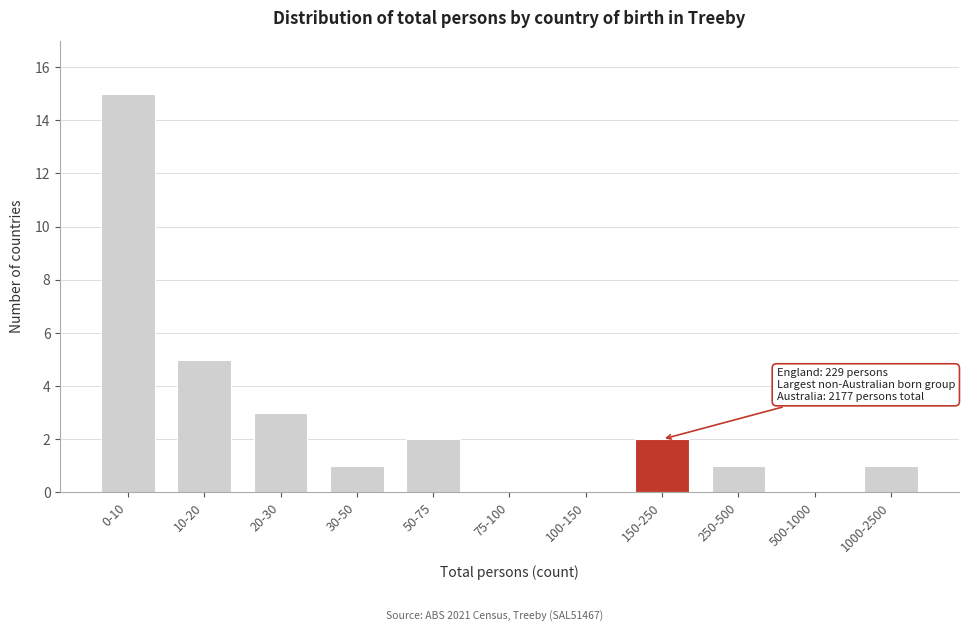

Reading left to right, what are all the values shown in this chart?

0-10=15	10-20=5	20-30=3	30-50=1	50-75=2	75-100=0	100-150=0	150-250=2	250-500=1	500-1000=0	1000-2500=1